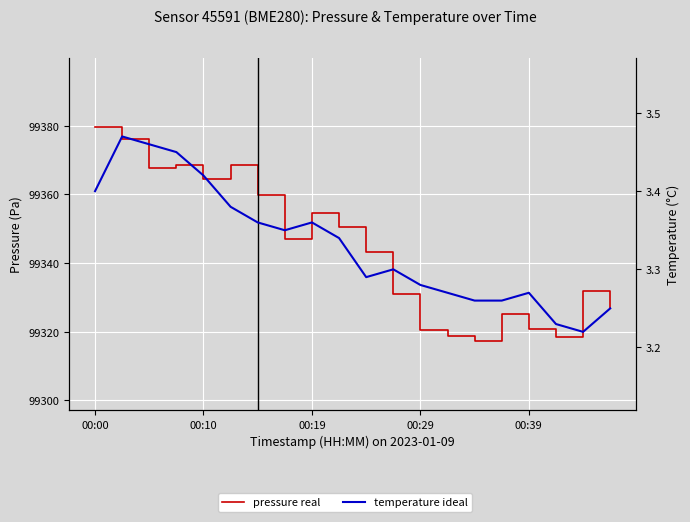

Rank the series by their maximum value, from lowest to highest.

temperature, pressure